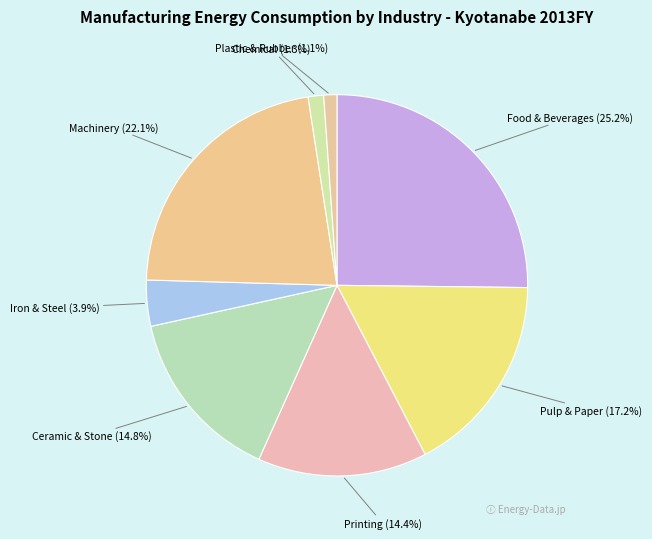

To the nearest percent, what portion does Food & Beverages represent?

25%